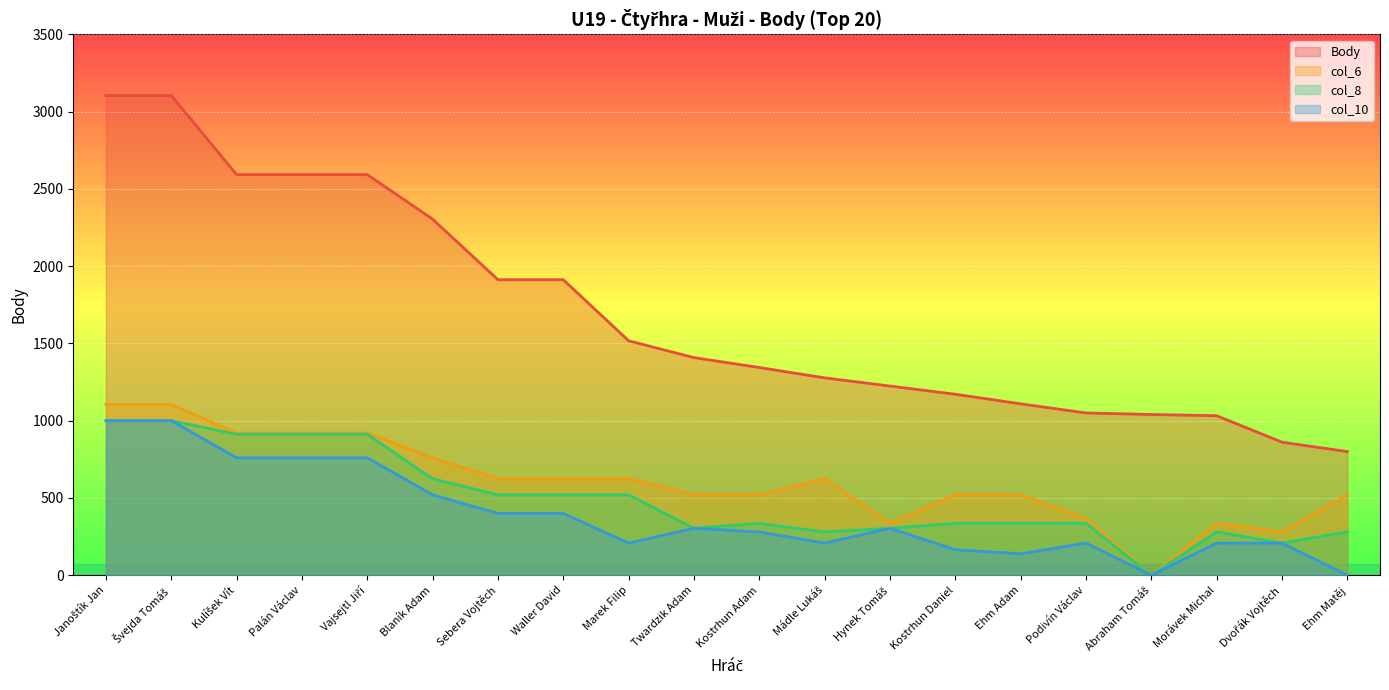

How many lines are shown in the chart?

4